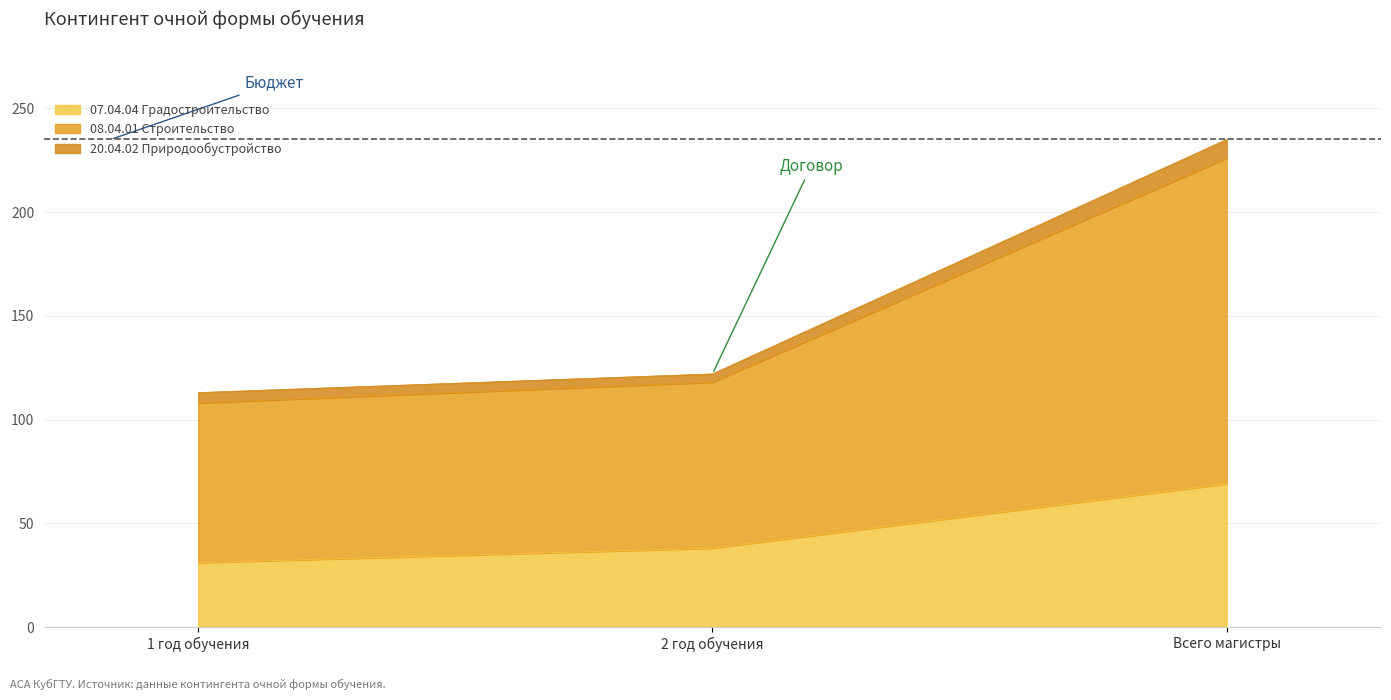

At which label does 07.04.04 Градостроительство reach its peak?

Всего магистры